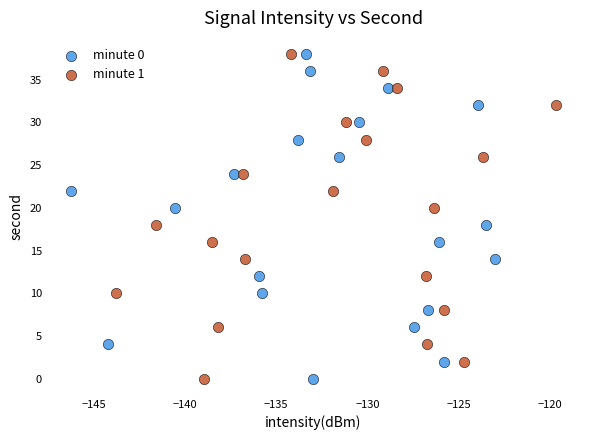

What are all the series names shown in the legend?

minute 0, minute 1